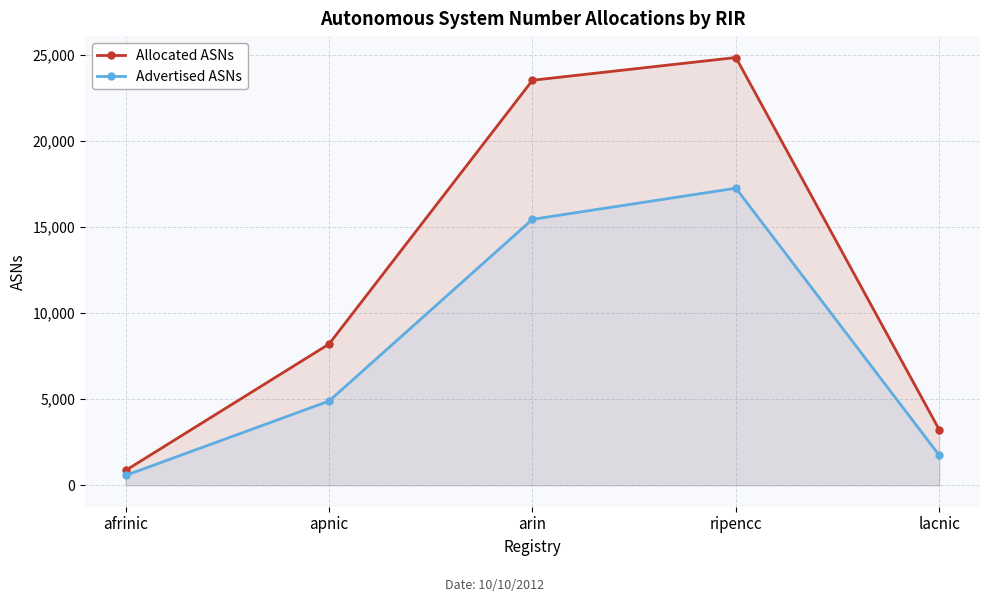

At which label does Allocated ASNs first exceed 8201?

arin